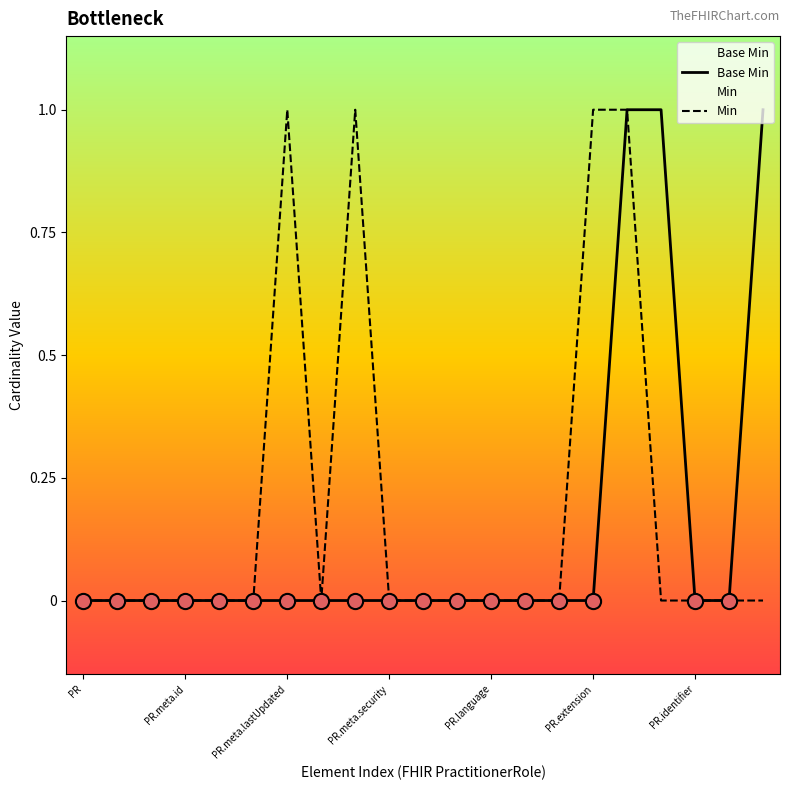

Which series contains the lowest Y value?

Base Min